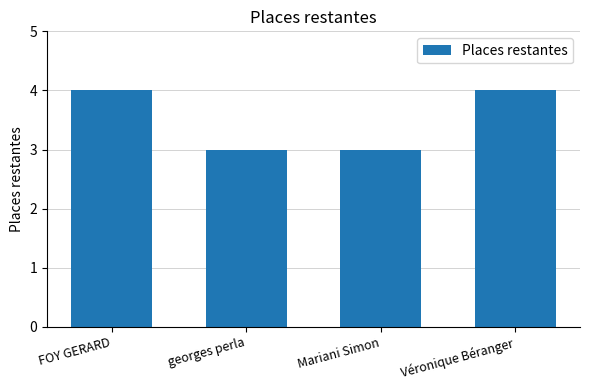

What is the change in value from Mariani Simon to Véronique Béranger?

+1